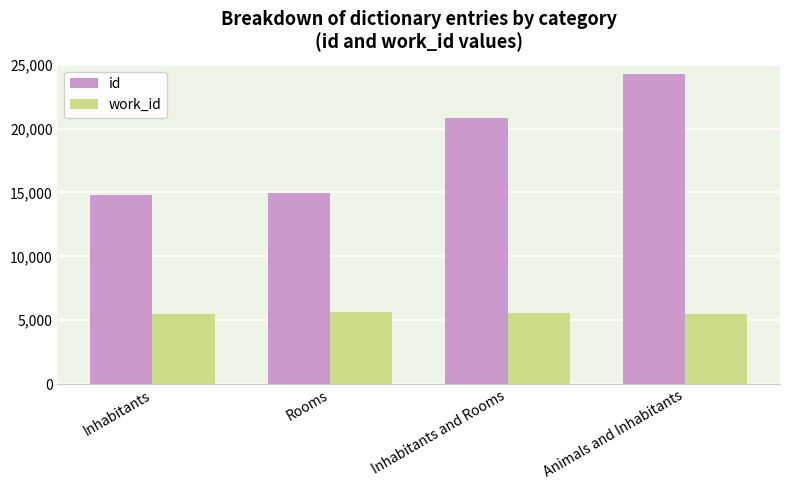

Are the bars grouped side by side (vs. stacked)?

Yes